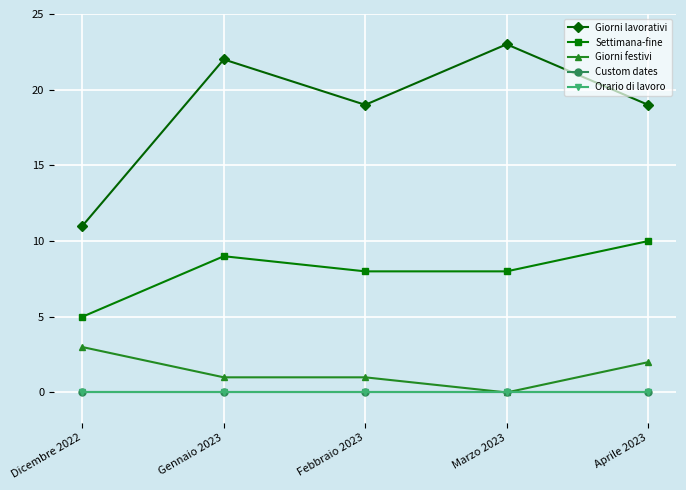

Does the chart have visible grid lines?

Yes